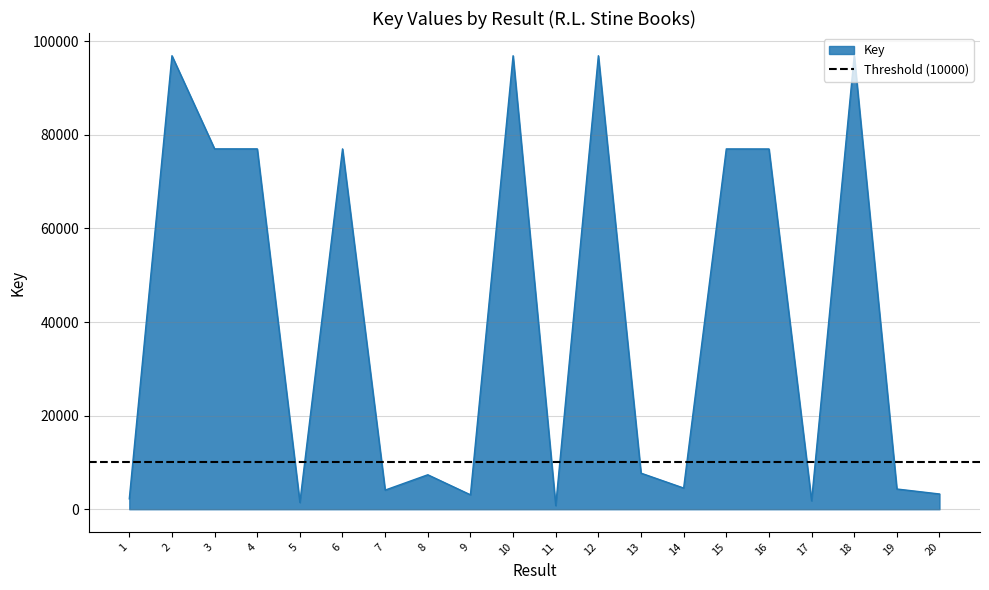

True or false: there are more than 0 points higher than both neighbors.

True